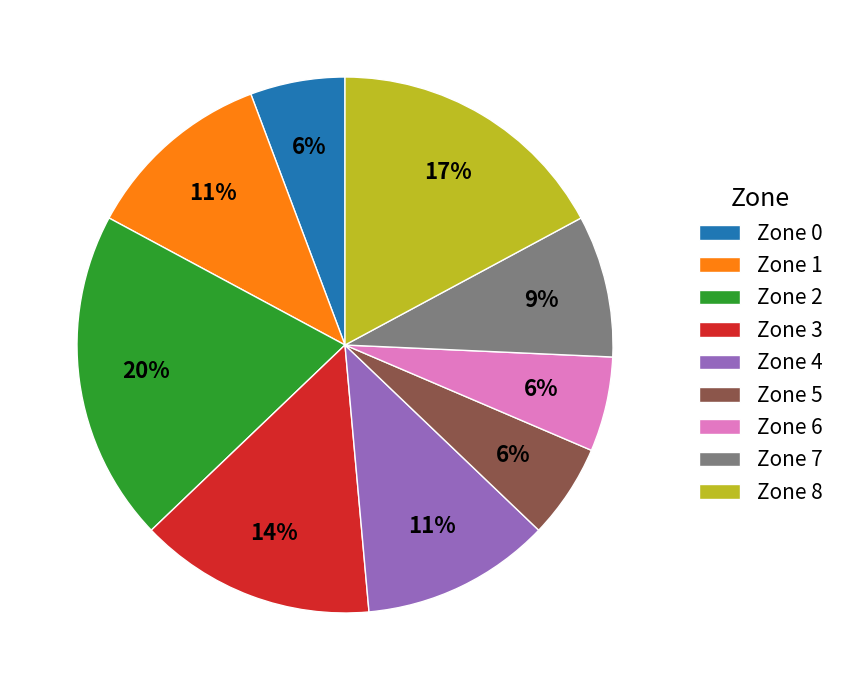

Do Zone 4 and Zone 8 together represent more than half of the pie?

No